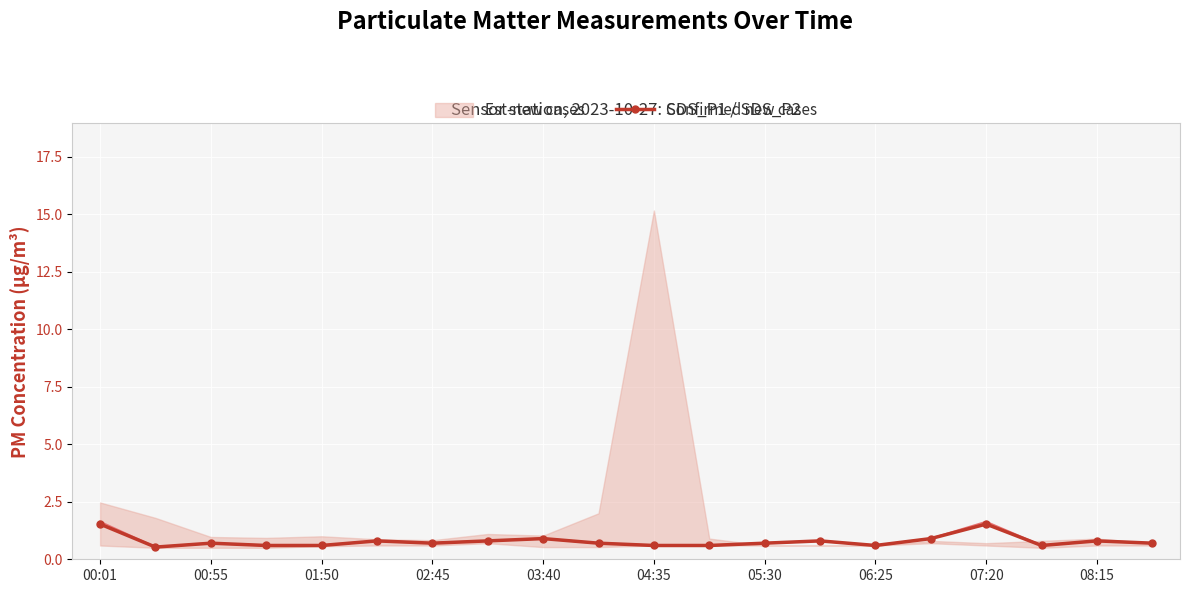

At which category is the sum across all series the highest?

00:01